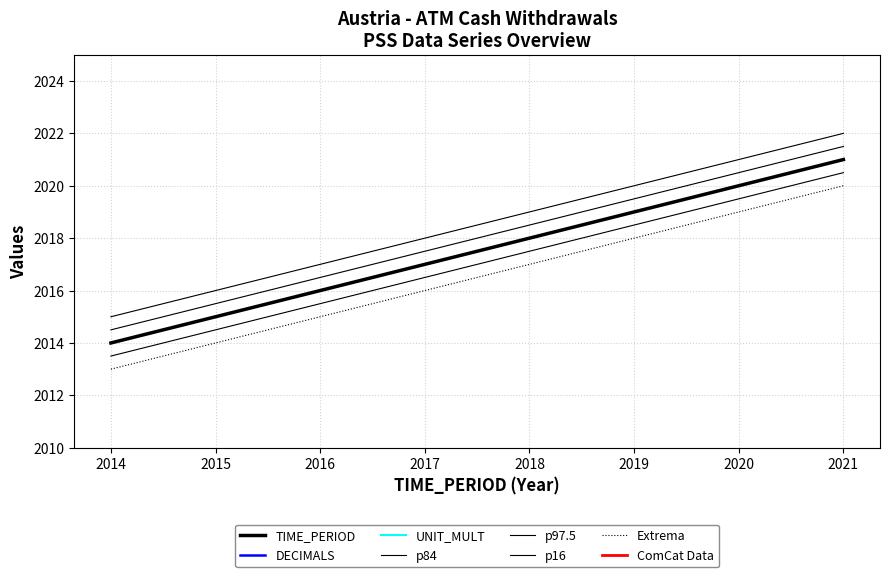

True or false: TIME_PERIOD and DECIMALS cross at least once.

False